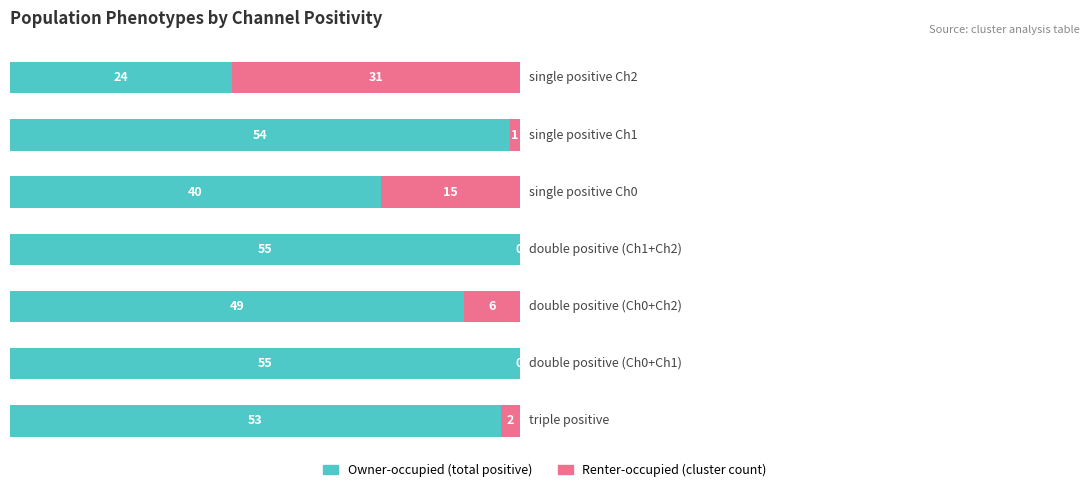

What is the sum of all Owner-occupied (total positive) values?

330